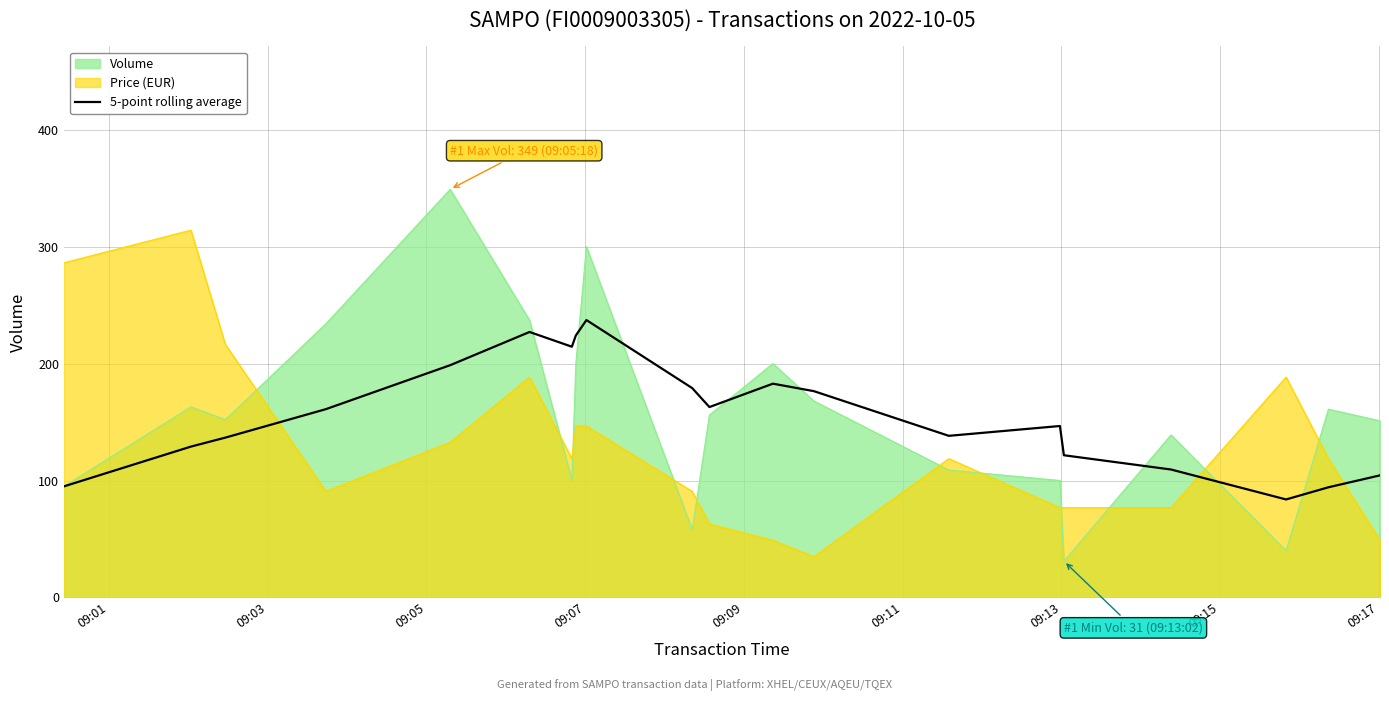

Reading left to right, extract all data points from this chart.

95.0	129.0	136.7	161.0	198.6	227.0	214.4	224.0	237.2	179.0	162.8	182.8	176.4	138.2	146.6	121.6	109.4	83.8	94.2	104.4